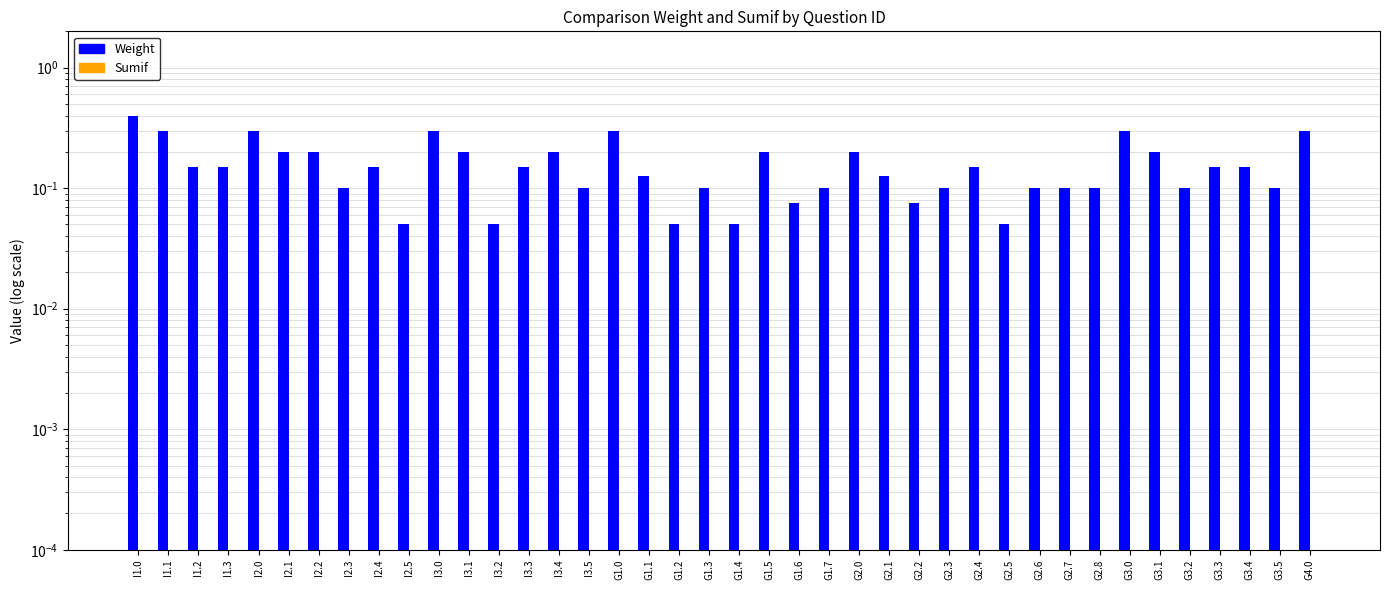

At how many categories does at least one series exceed 0?

40